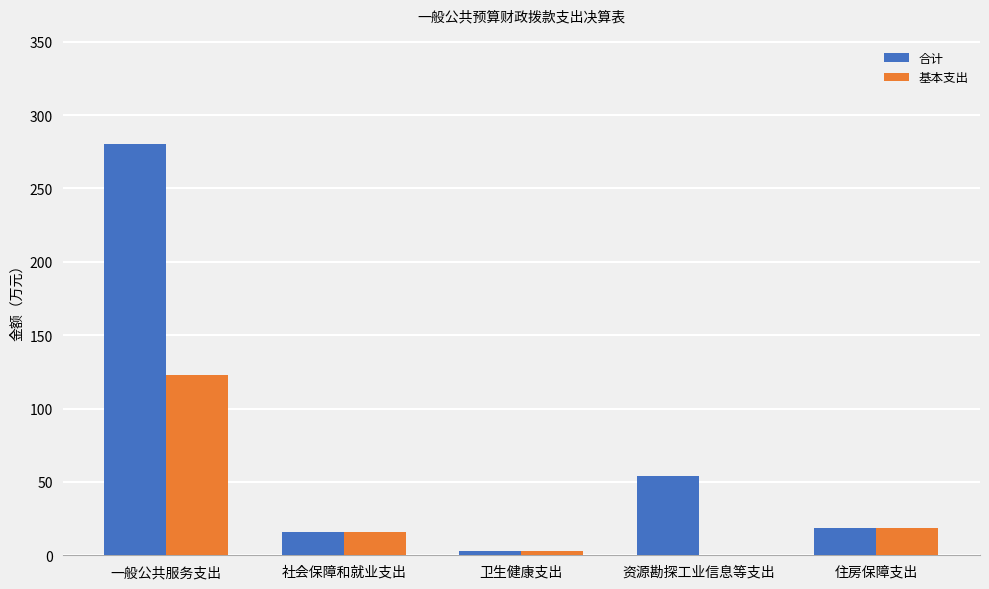

What is the maximum value shown in the chart?

280.5